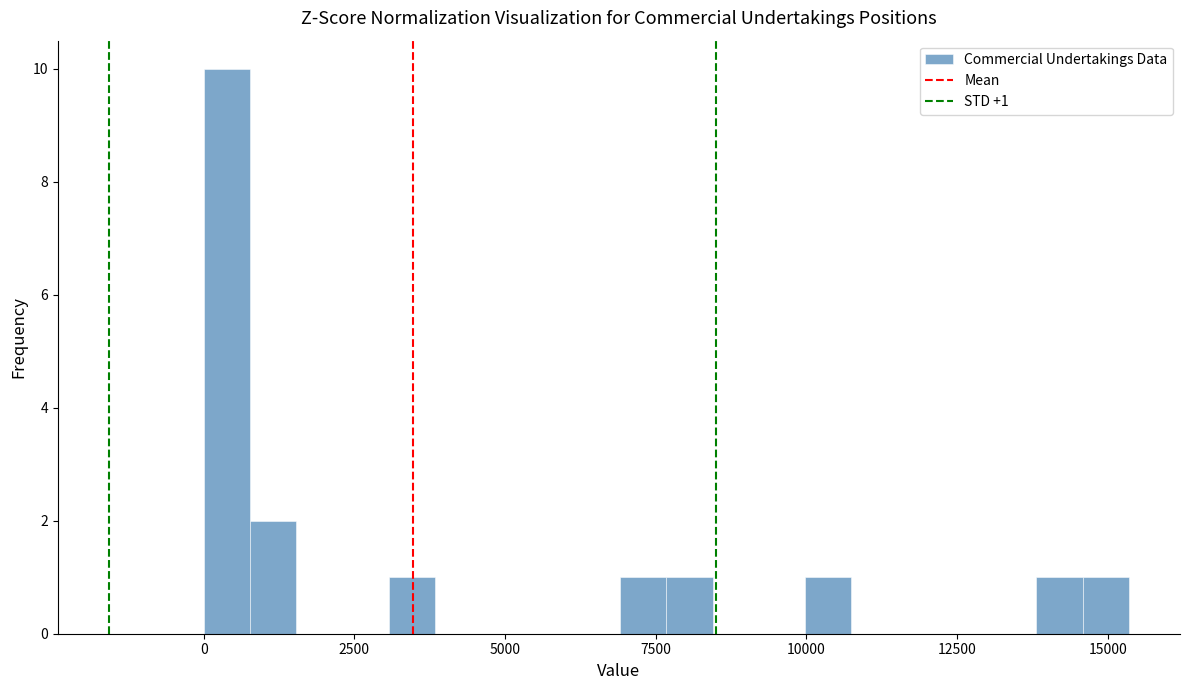

Around what value on the x-axis is the tallest bar? Give the approximate position of its centre, as read against the axis.

500